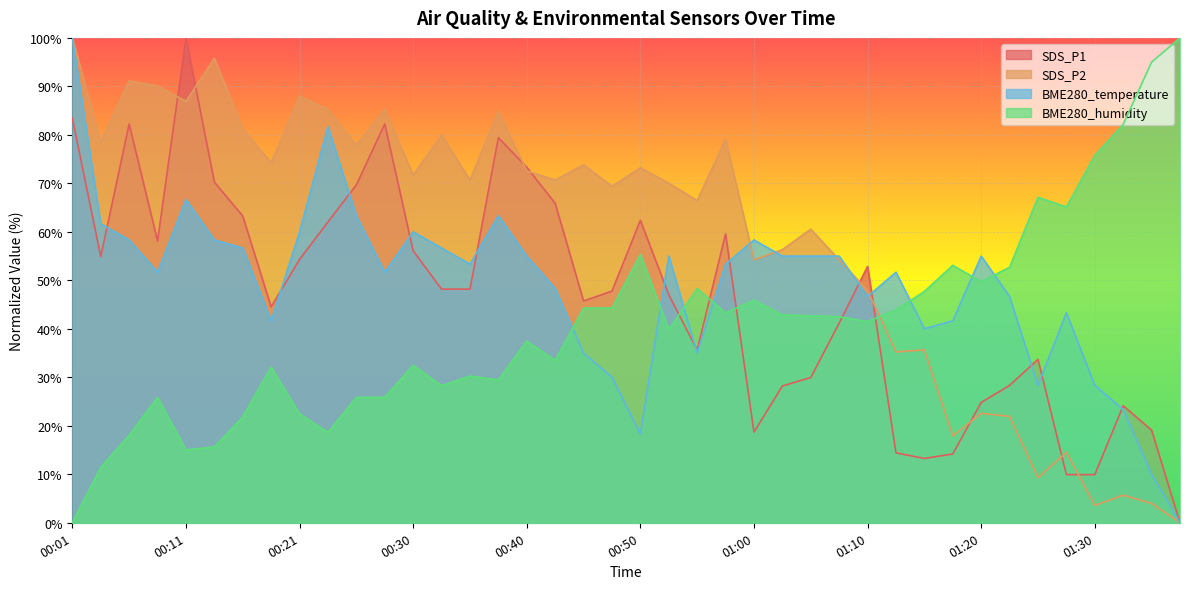

True or false: BME280_temperature has a value of 28.3 at 01:30.

True